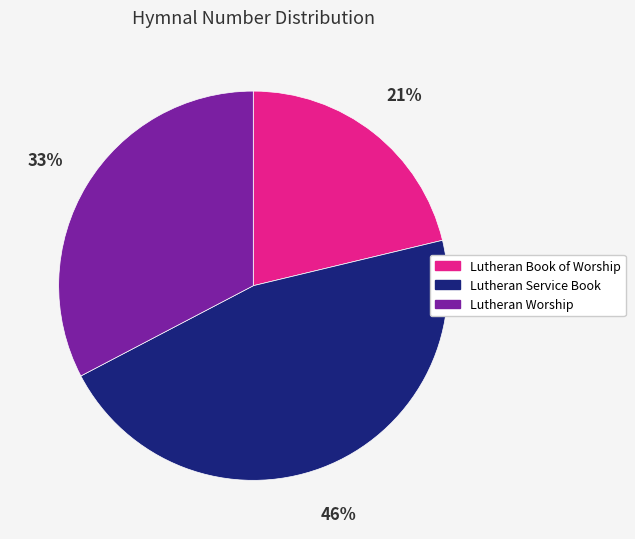

What percentage is the Lutheran Service Book slice, to the nearest percent?

46%